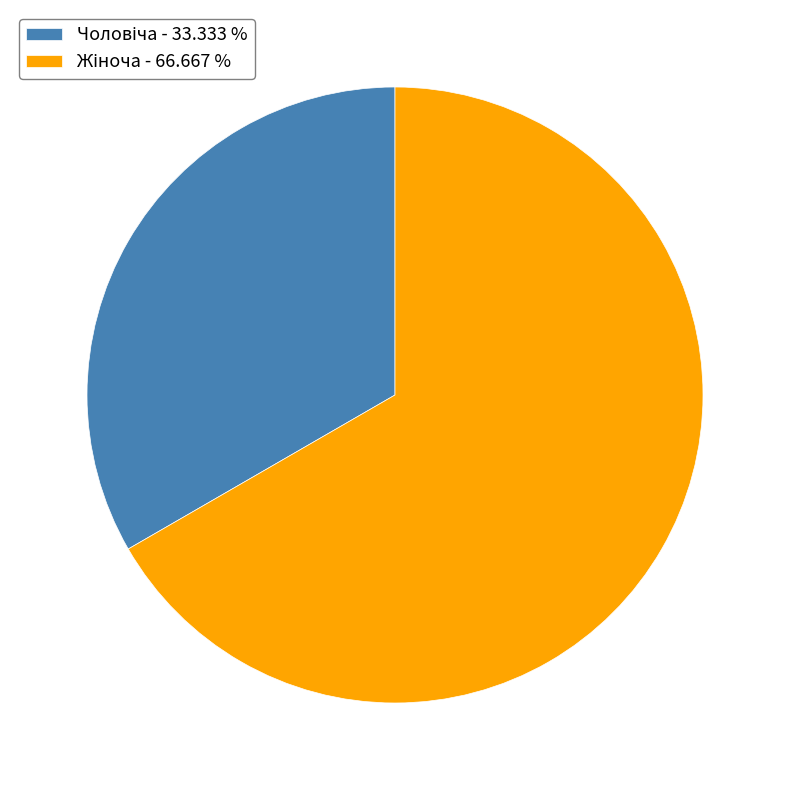

Is there any slice that represents more than half of the pie?

Yes